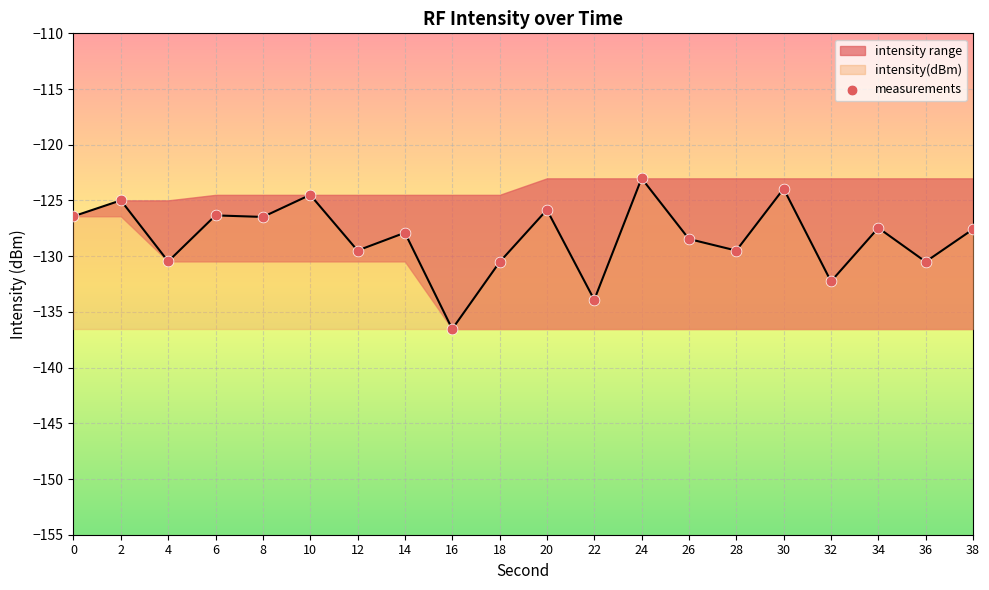

Between 32 and 24, which is larger?

24